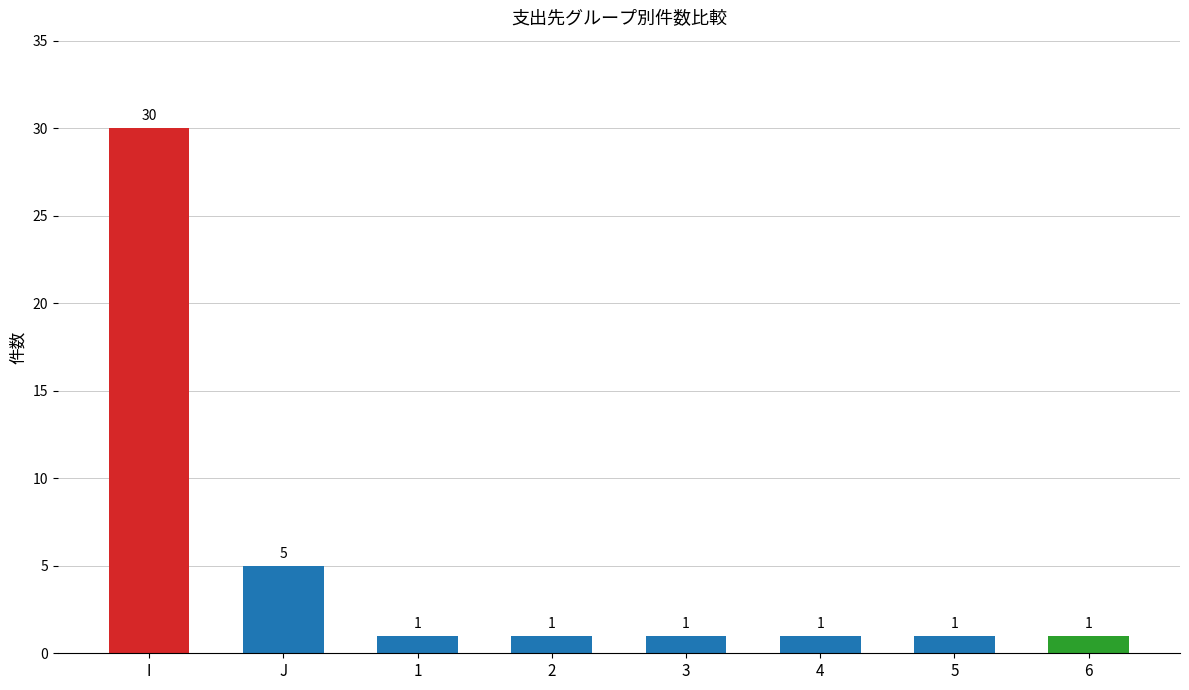

What is the difference between the second highest and minimum values?

4